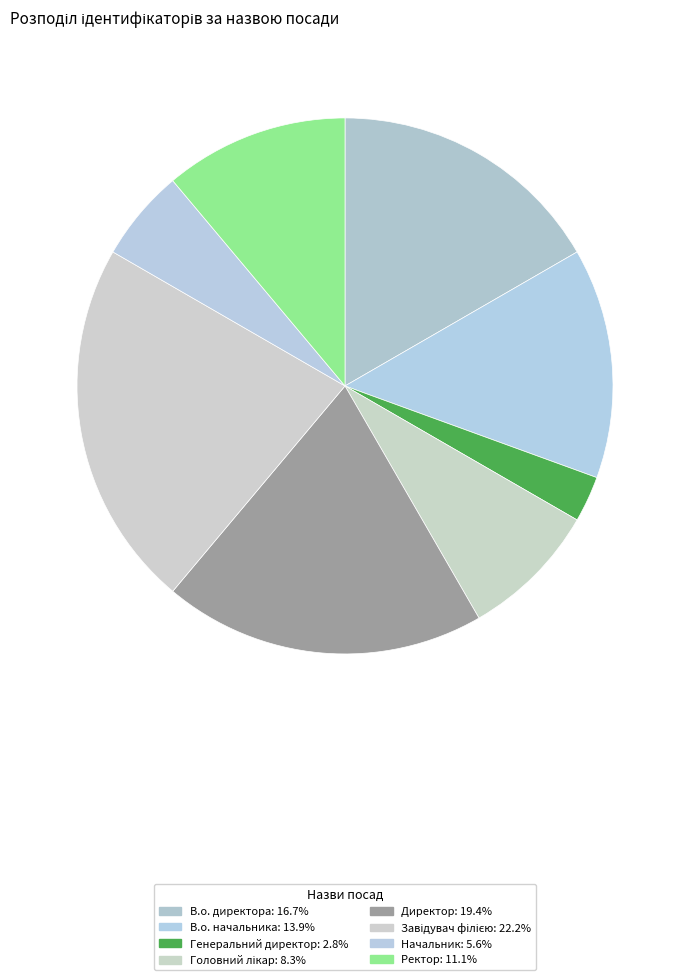

What is the ratio of the value at Генеральний директор to the value at В.о. директора?

0.2